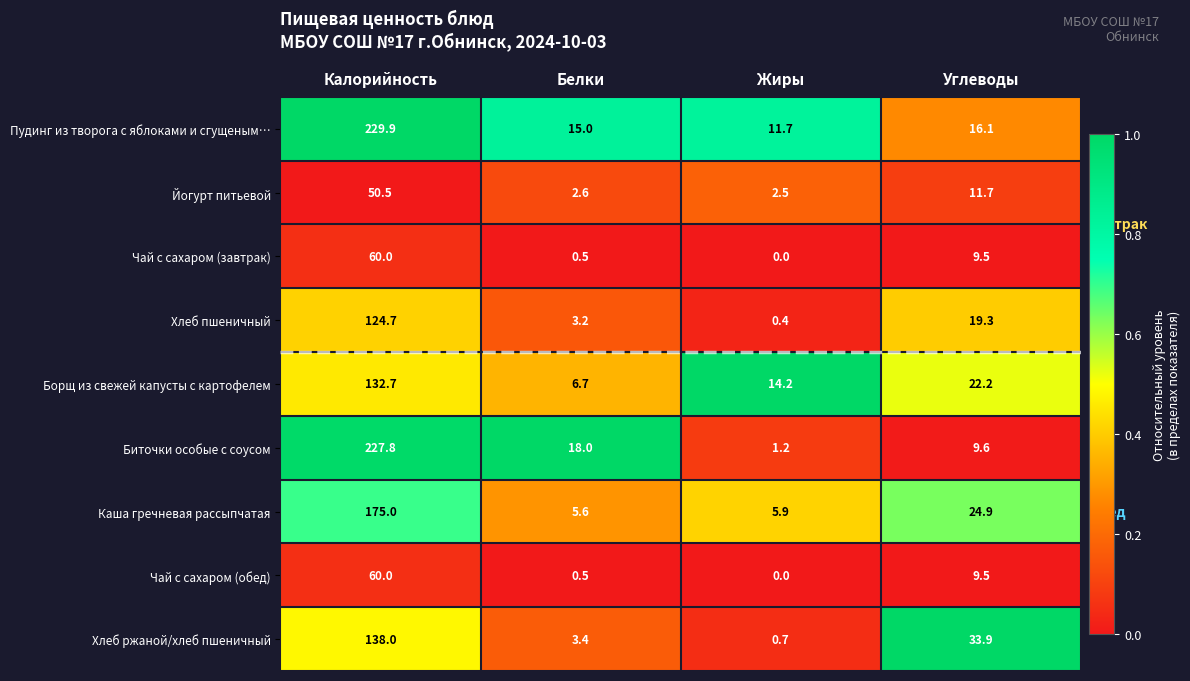

What is the sum of all Пудинг из творога с яблоками и сгущеным… values?

272.7